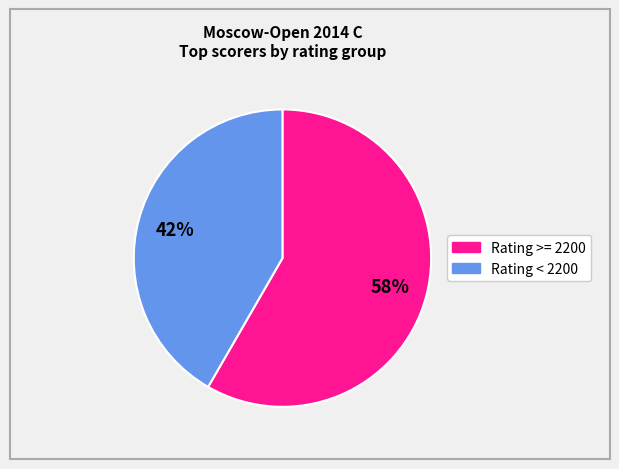

Count the number of slices in the pie.

2